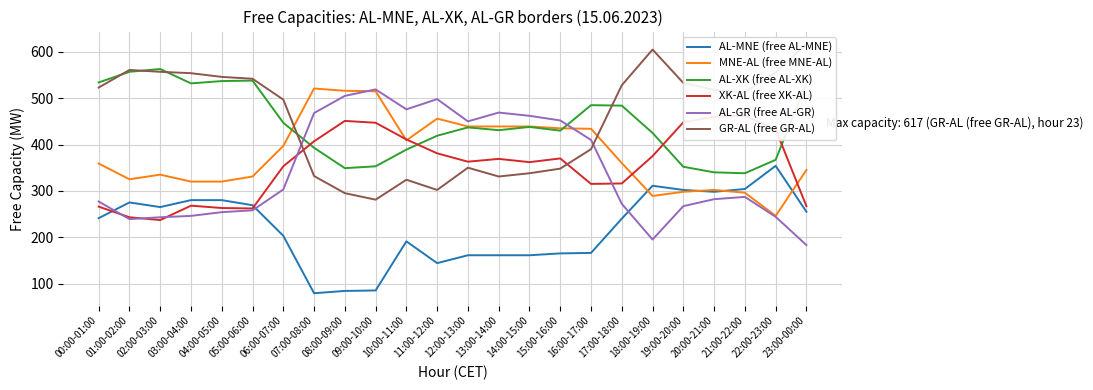

In AL-GR (free AL-GR), how many points are lower than both neighbors (excluding endpoints)?

4